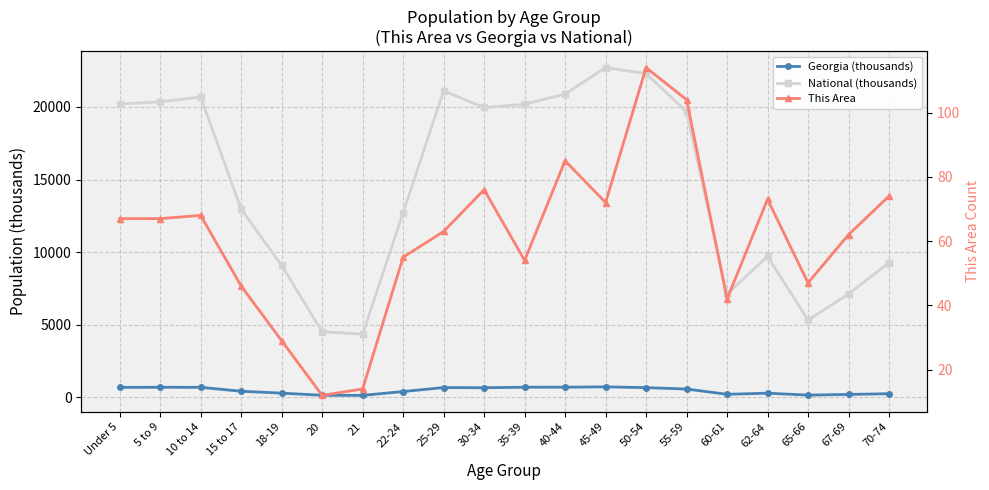

The National (thousands) series shows 20677.2 at 10 to 14. True or false?

True